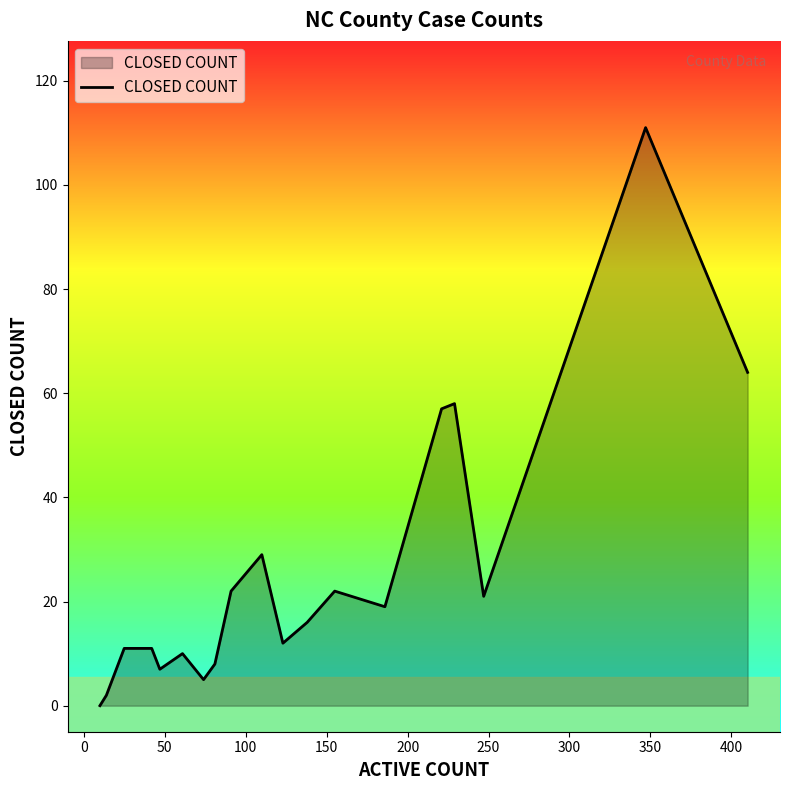

What is the difference between the second highest and minimum values?

64